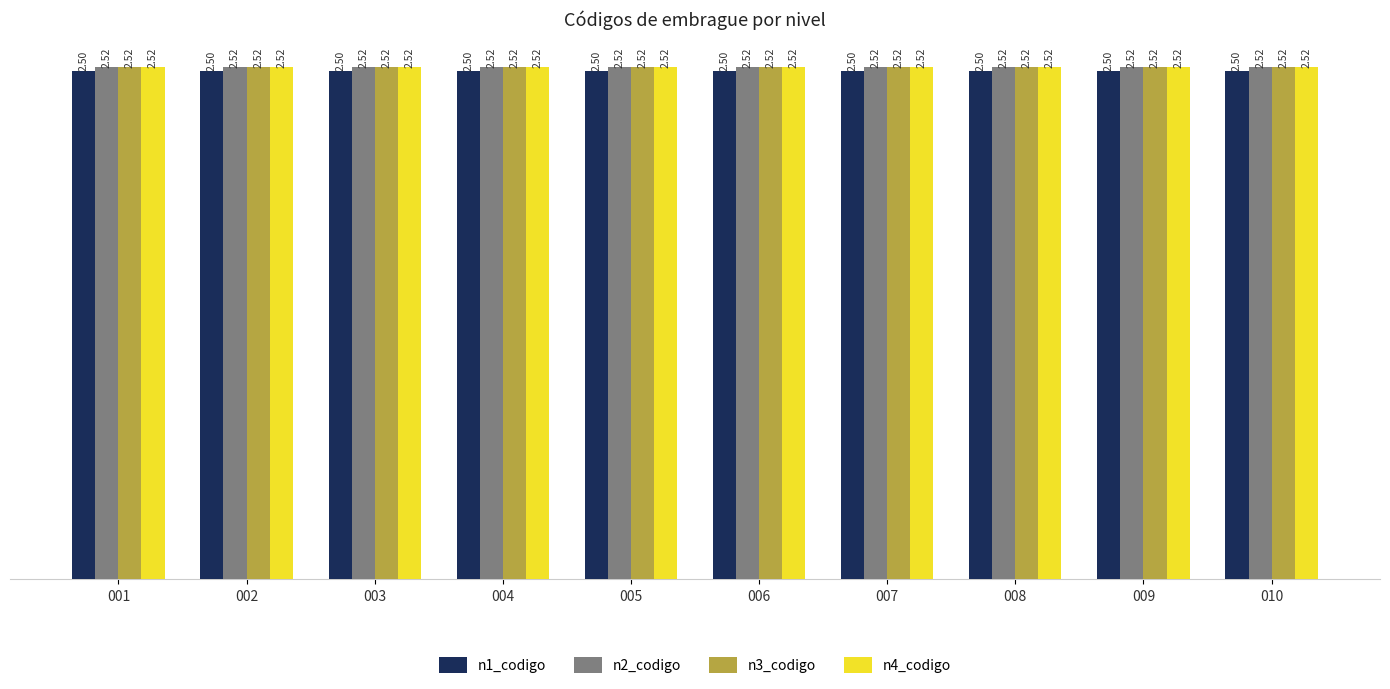

What are all the series names shown in the legend?

n1_codigo, n2_codigo, n3_codigo, n4_codigo